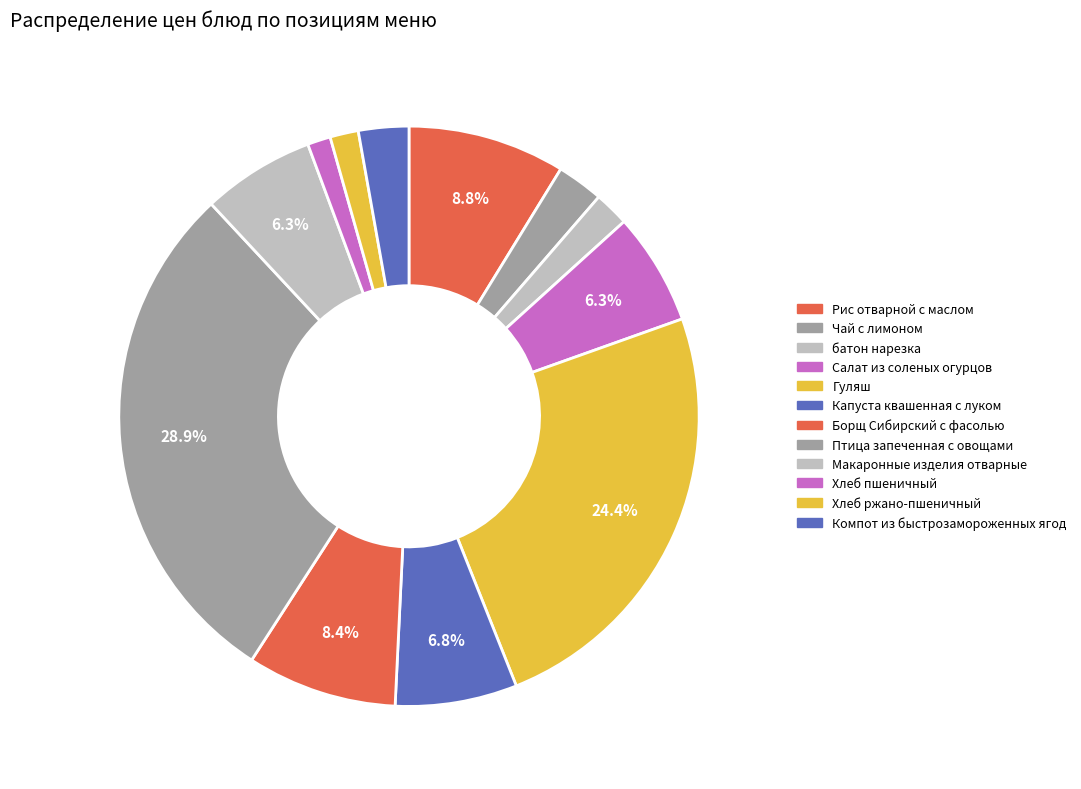

What is the change in value from Рис отварной с маслом to Капуста квашенная с луком?

-3.4